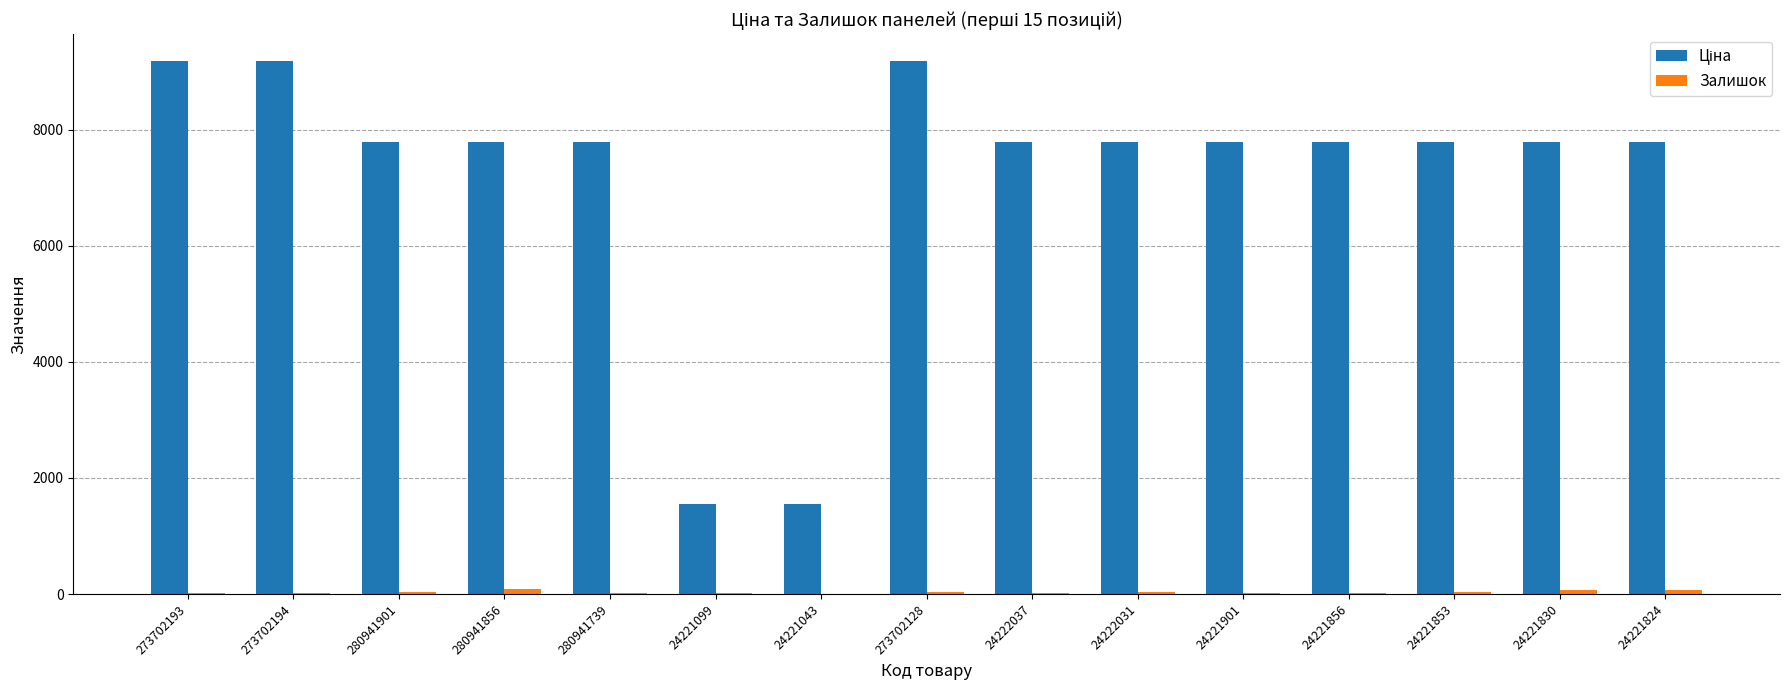

Count the number of data series in this chart.

2